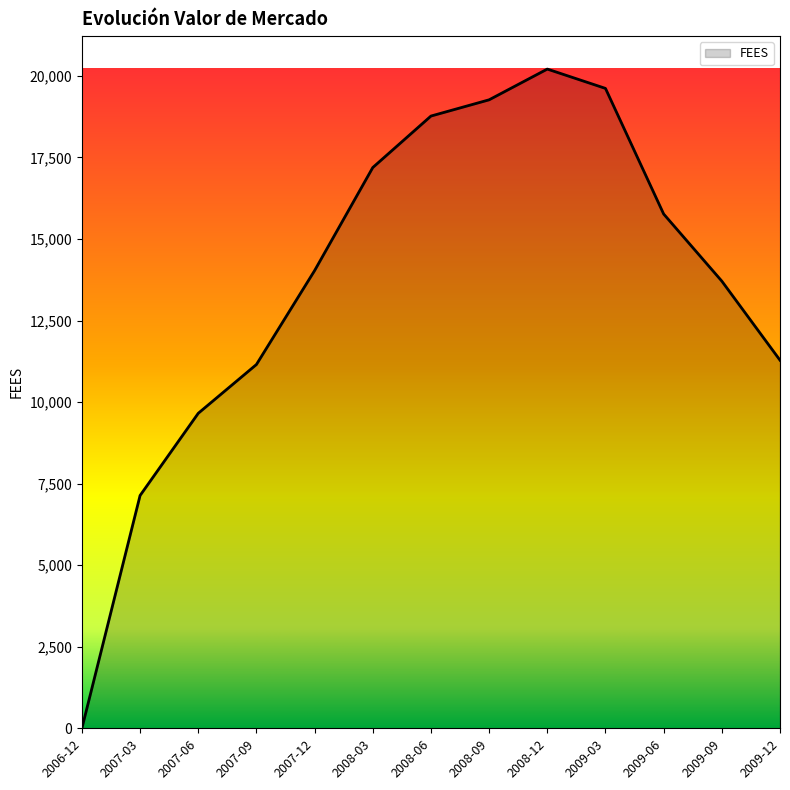

What position from the left is 2009-12?

13